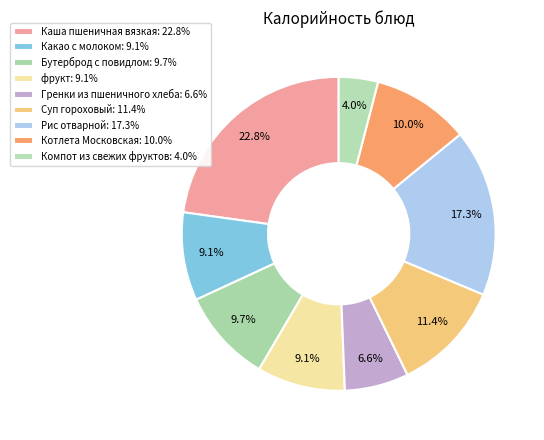

Which category has the biggest portion of the pie?

Каша пшеничная вязкая